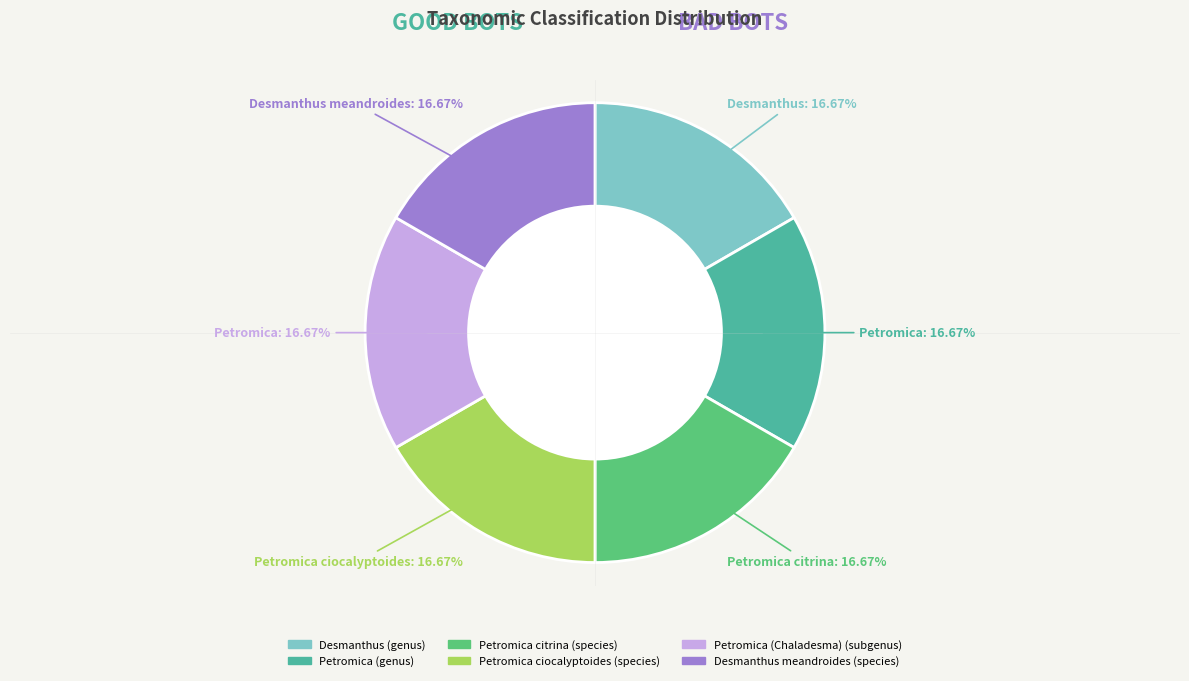

What is the ratio of the value at Petromica citrina (species) to the value at Desmanthus meandroides (species)?

1.0